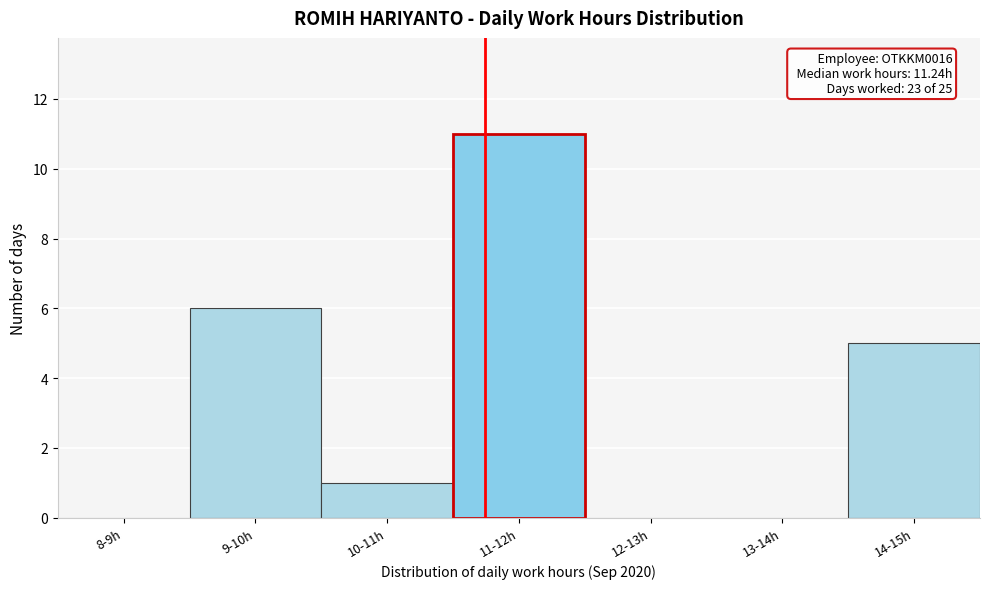

Reading left to right, what are all the values shown in this chart?

8-9h=0	9-10h=6	10-11h=1	11-12h=11	12-13h=0	13-14h=0	14-15h=5